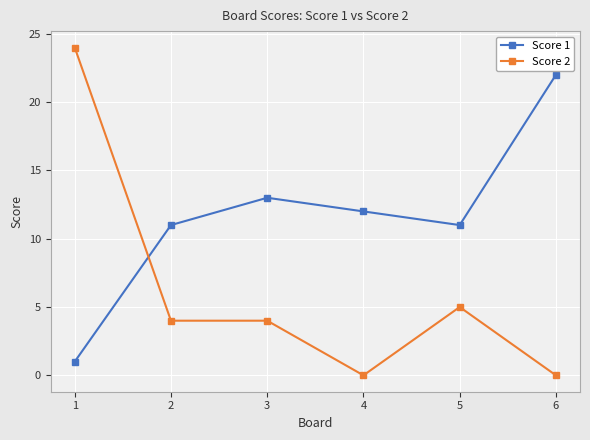

List the series in order of their peak value, lowest first.

Score 1, Score 2